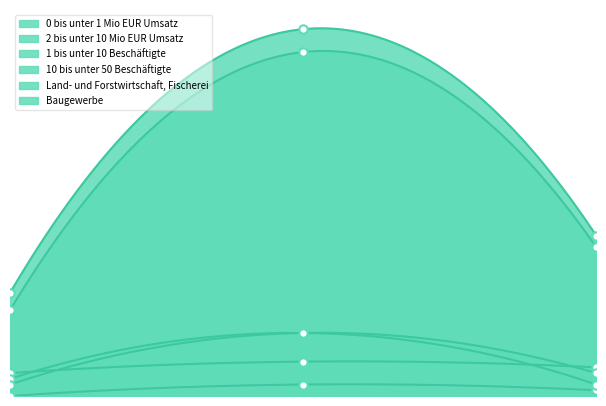

Which series changed the most between 0.00 and 1.00?

0 bis unter 1 Mio EUR Umsatz